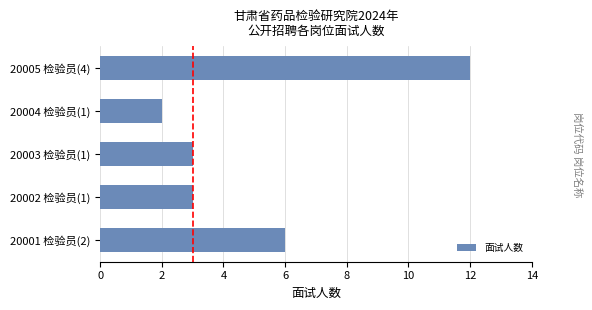

Is it true that the value at 20004 检验员(1) is 0?

False